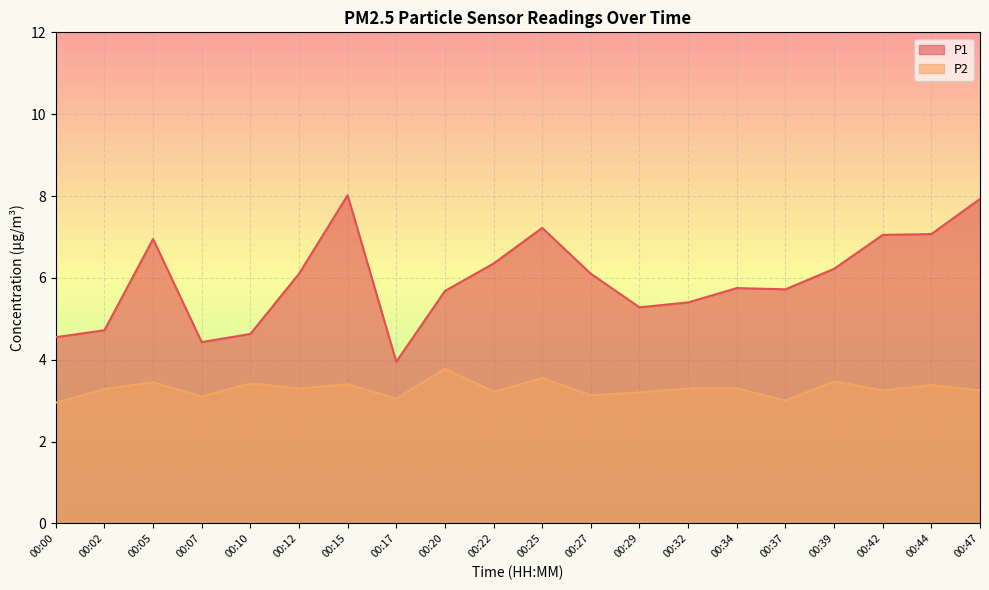

What is the average value of the P2 series?

3.3